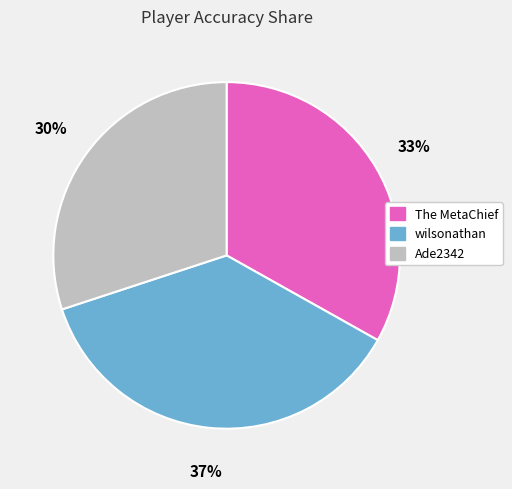

Which category has the smallest portion of the pie?

Ade2342